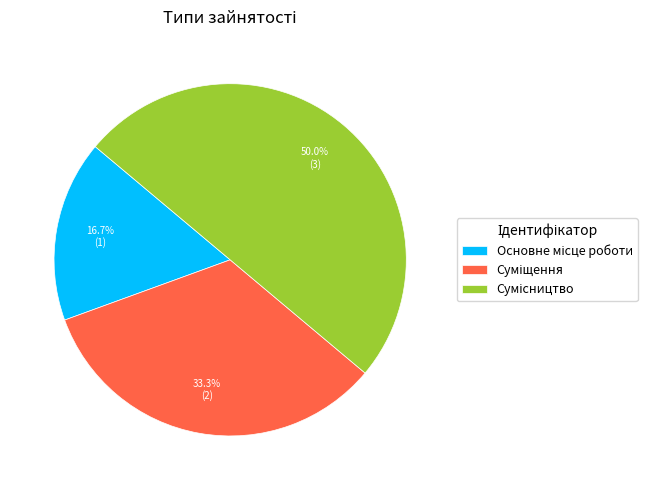

Rank the categories by value from lowest to highest.

Основне місце роботи, Суміщення, Сумісництво